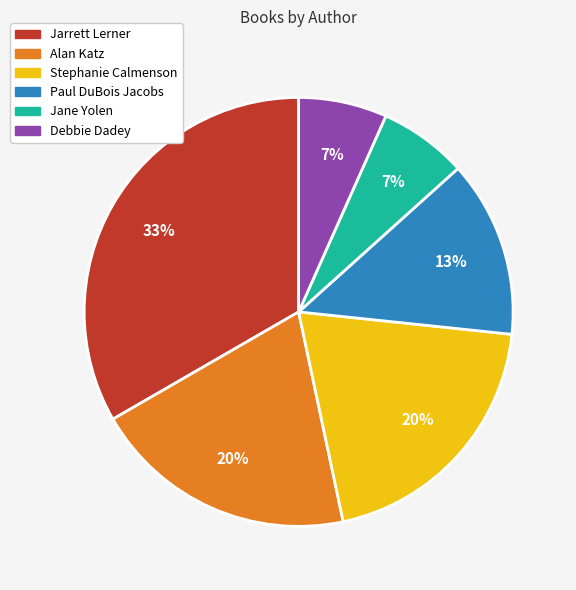

How many segments does this pie chart have?

6